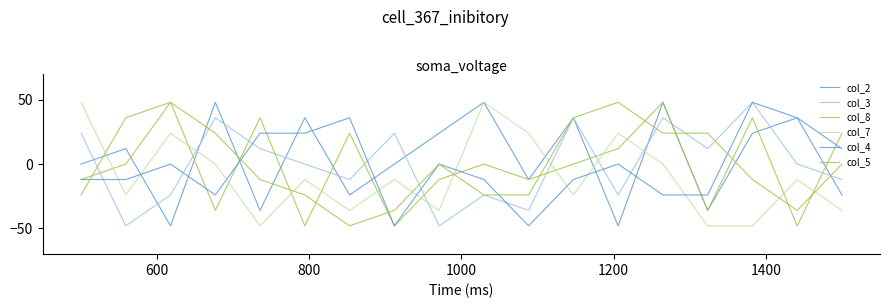

Does the chart display data point markers on the line(s)?

No